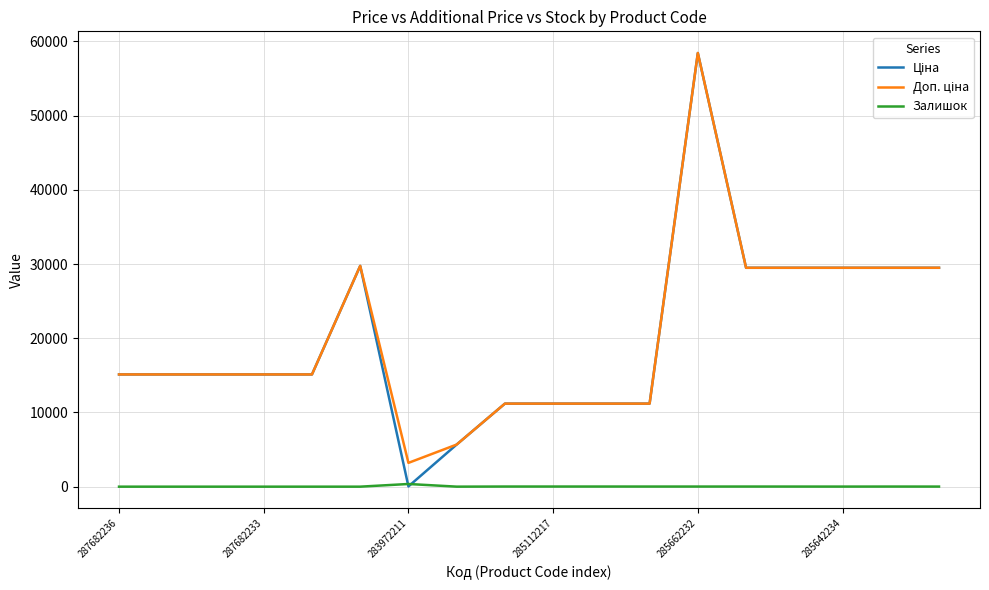

What is the greatest value displayed?

58426.5